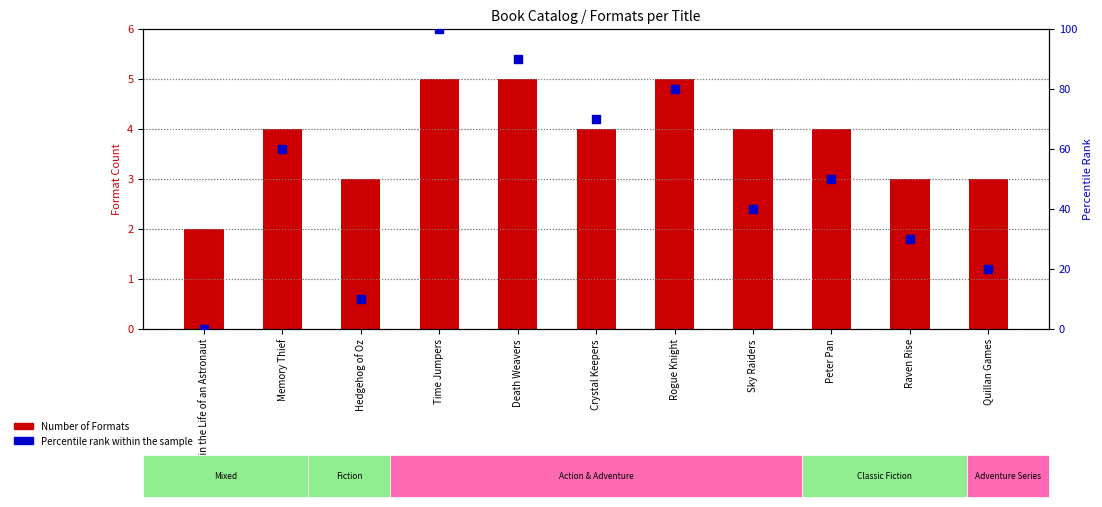

Which series has the widest spread of Y values?

Percentile rank within the sample